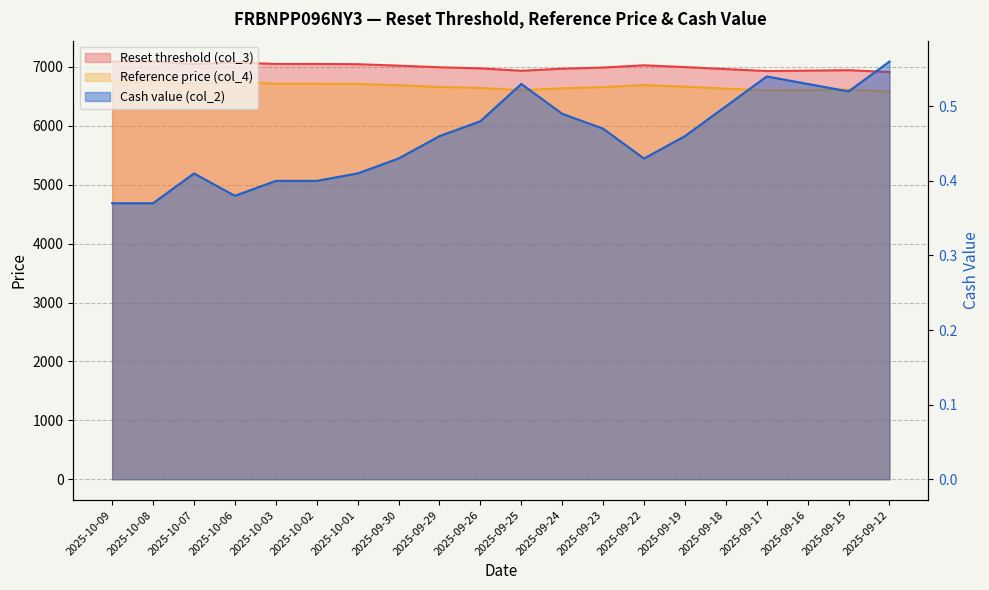

At which category does the chart reach its peak across all series?

2025-10-08